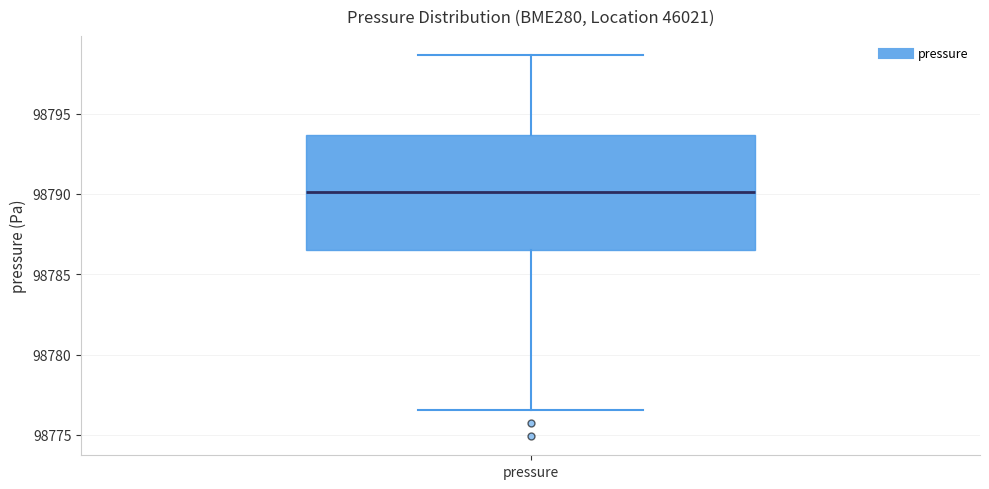

Read this box plot against the y-axis: the position of the median line, the range covered by the box, and the ends of both whiskers. The values are not printed on the chart, so give them approximately, as read against the axis.

median 98790.0, box 98786.5 to 98793.5, whiskers 98776.5 to 98798.5